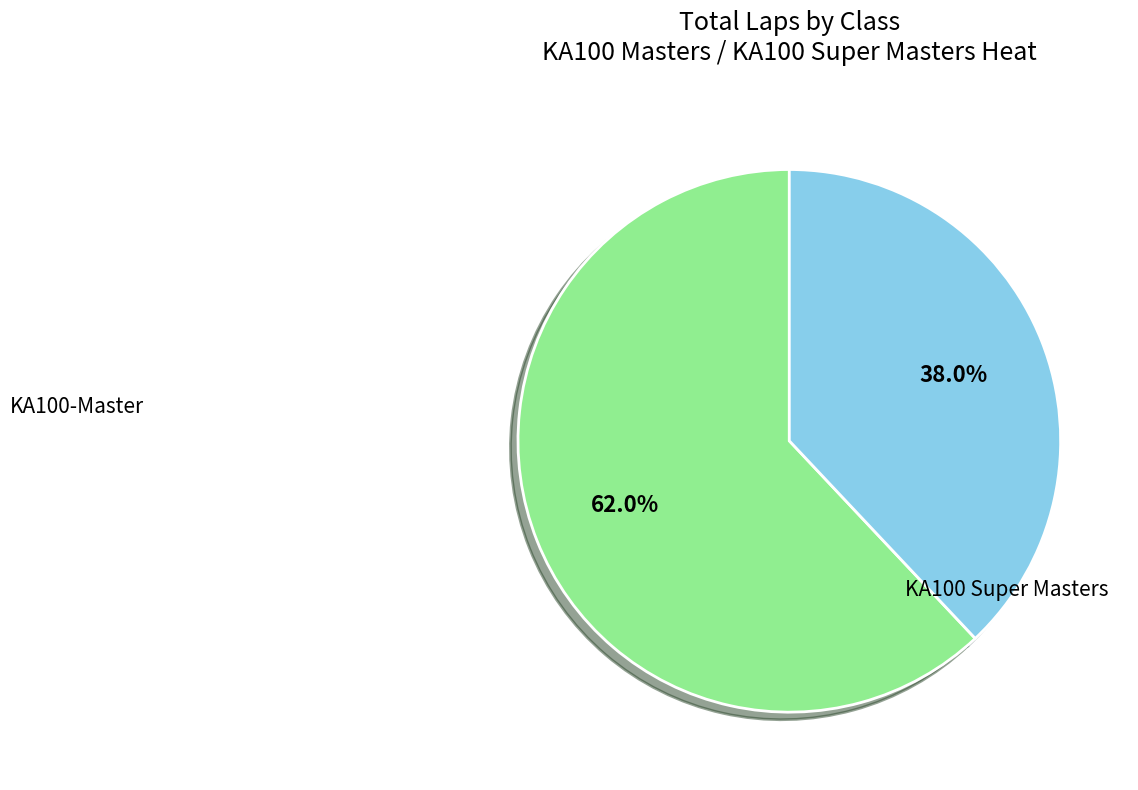

Is there any slice that represents more than half of the pie?

Yes